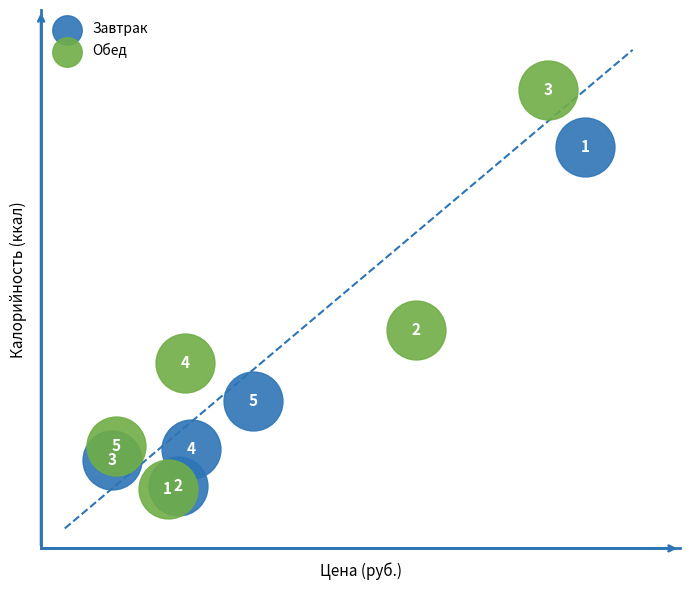

Which series reaches the minimum Y coordinate?

Обед